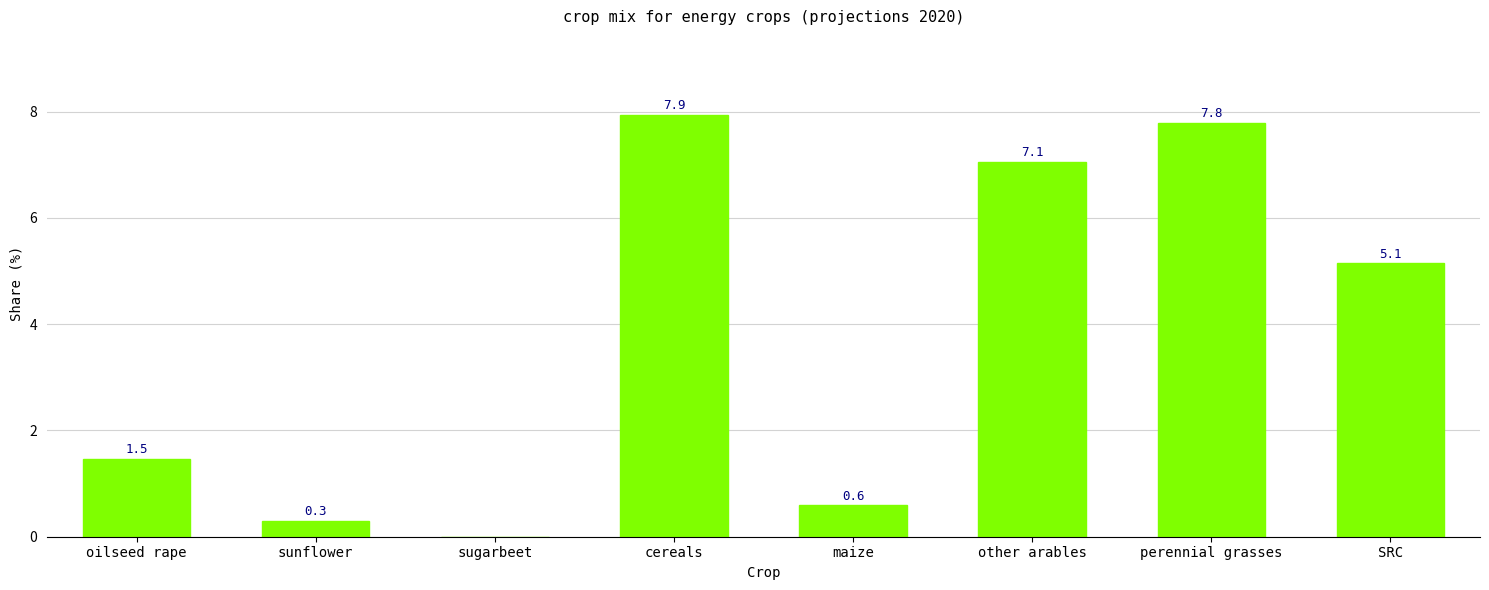

What is the change in value from sugarbeet to perennial grasses?

+7.8